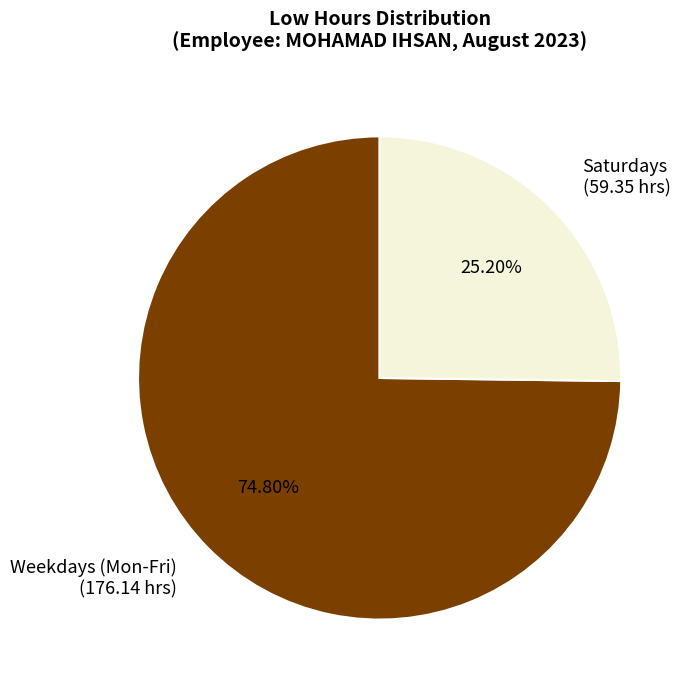

Rank the categories by value from lowest to highest.

Saturdays, Weekdays (Mon-Fri)